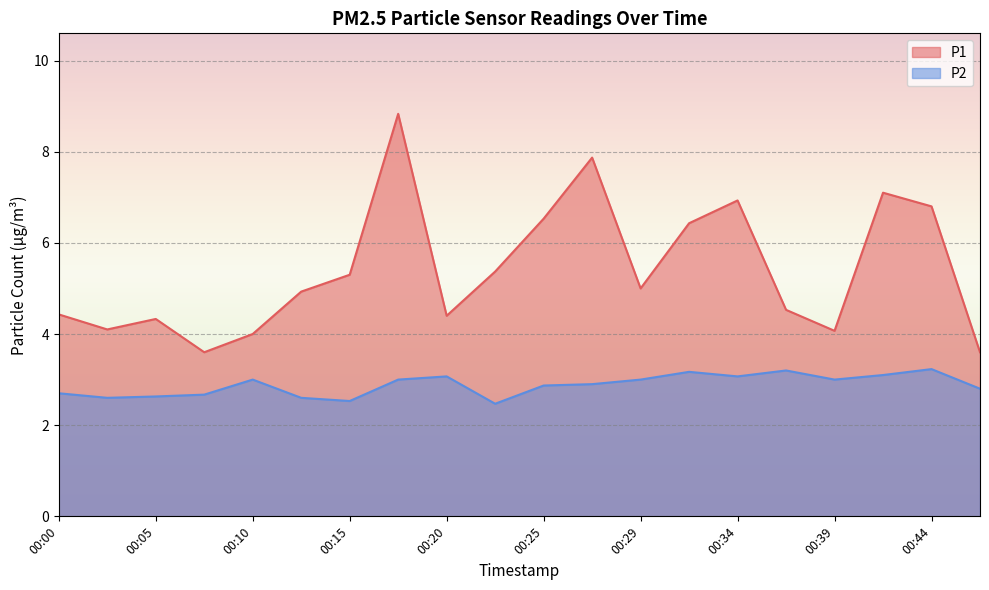

Between 00:42 and 00:22, which is larger?

00:42